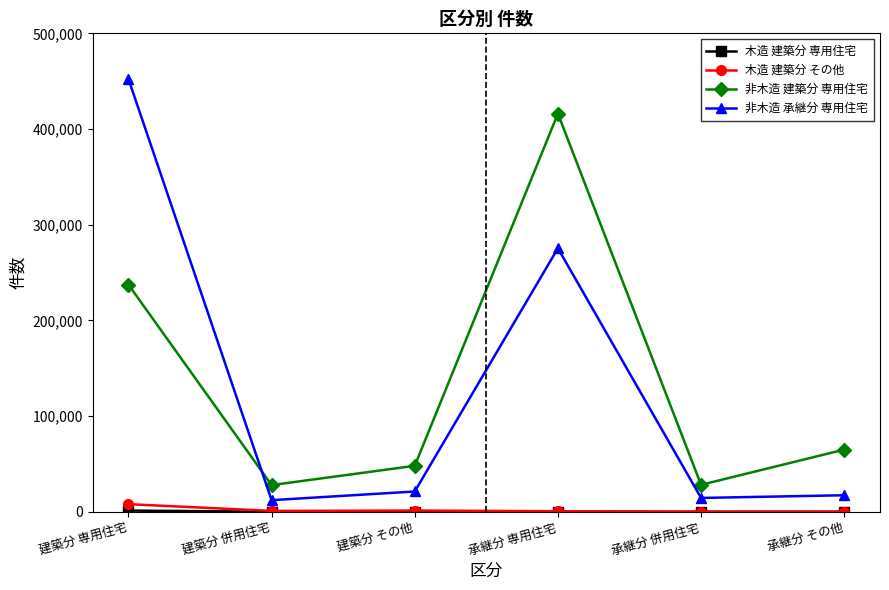

What is the highest value of the 木造 建築分 その他 series?

7992